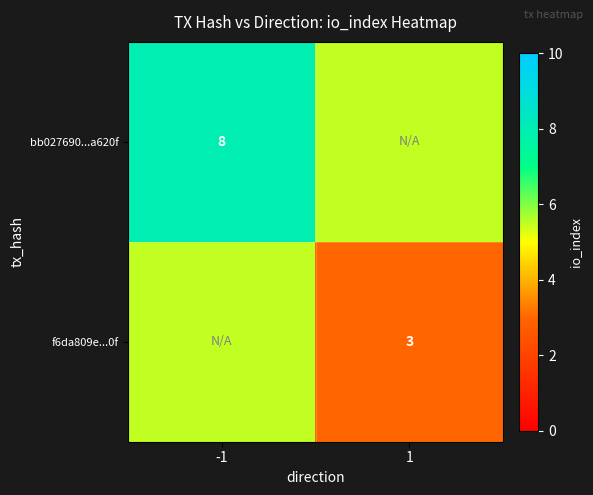

Is the value of bb027690...a620f at -1 greater than the value of f6da809e...0f at 1?

Yes